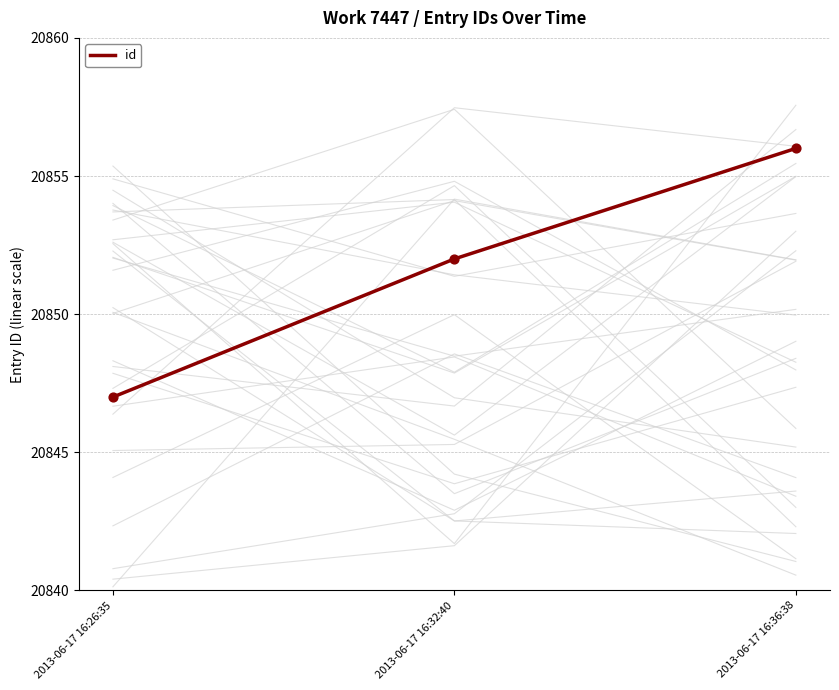

What is the change in value from 2013-06-17 16:26:35 to 2013-06-17 16:32:40?

+5